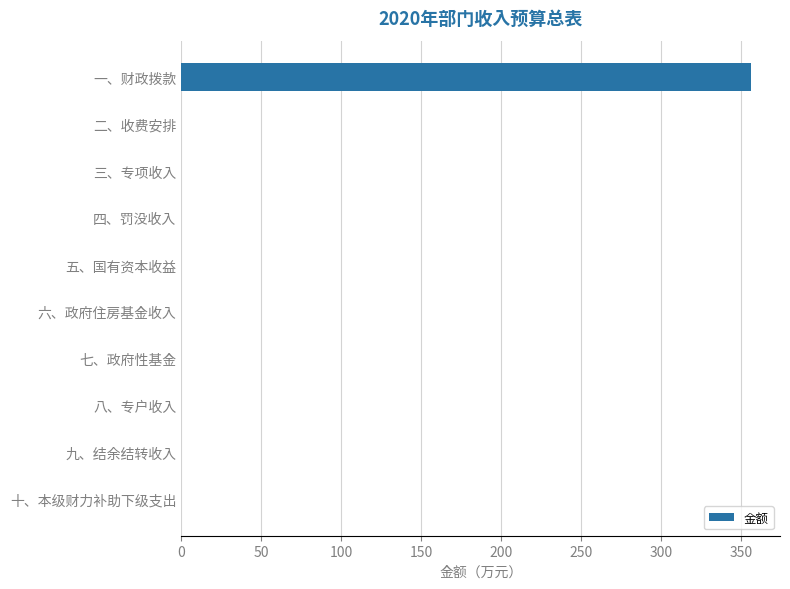

The value at 十、本级财力补助下级支出 is 0.0. True or false?

True